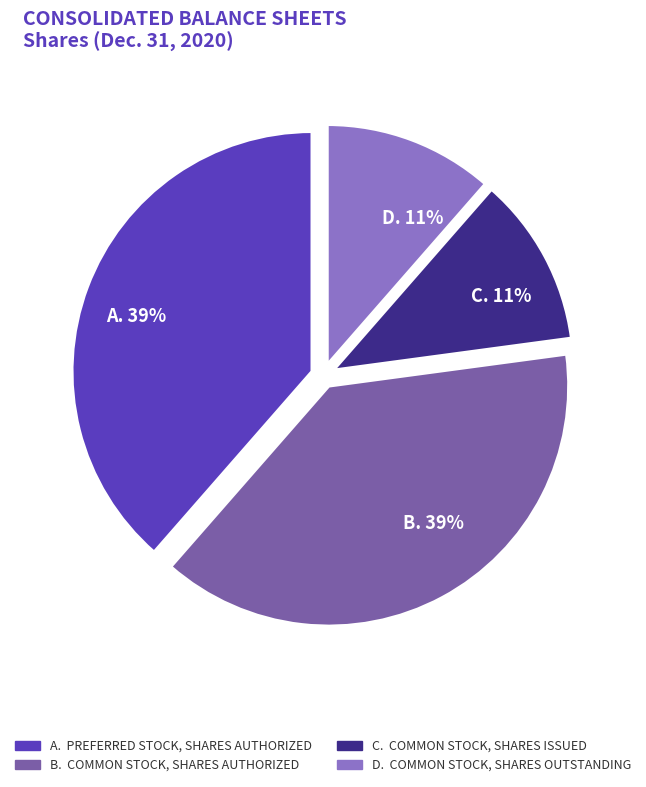

Is there any slice that represents more than half of the pie?

No